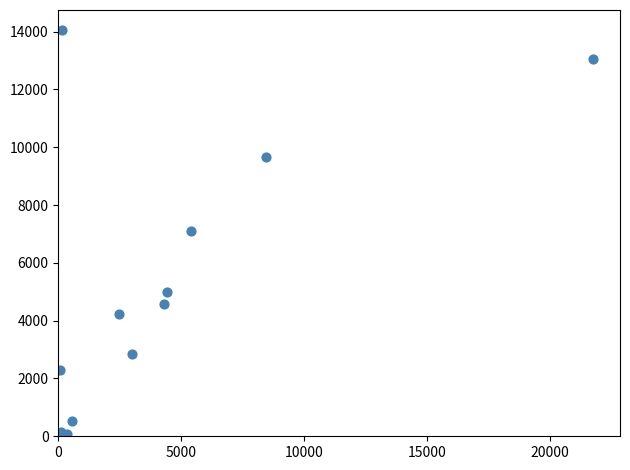

What is the range of X values (max minus min)?

21713